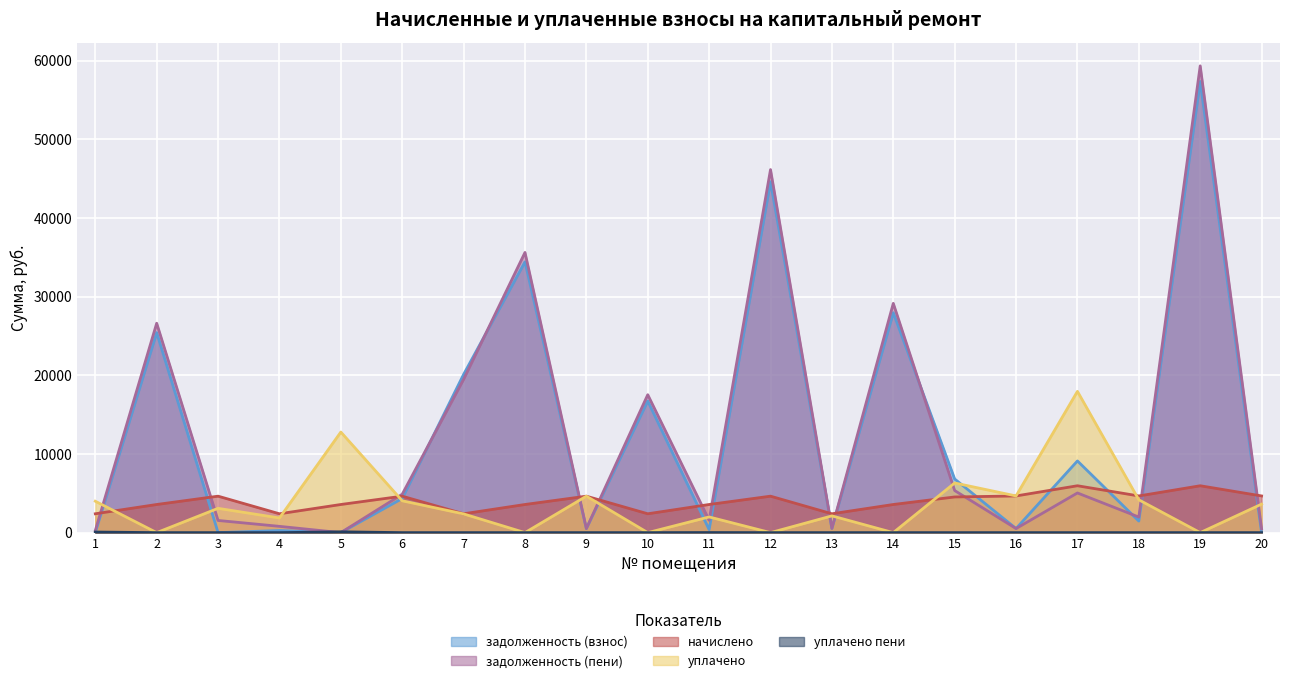

Which series has the largest range (max minus min)?

задолженность (пени)